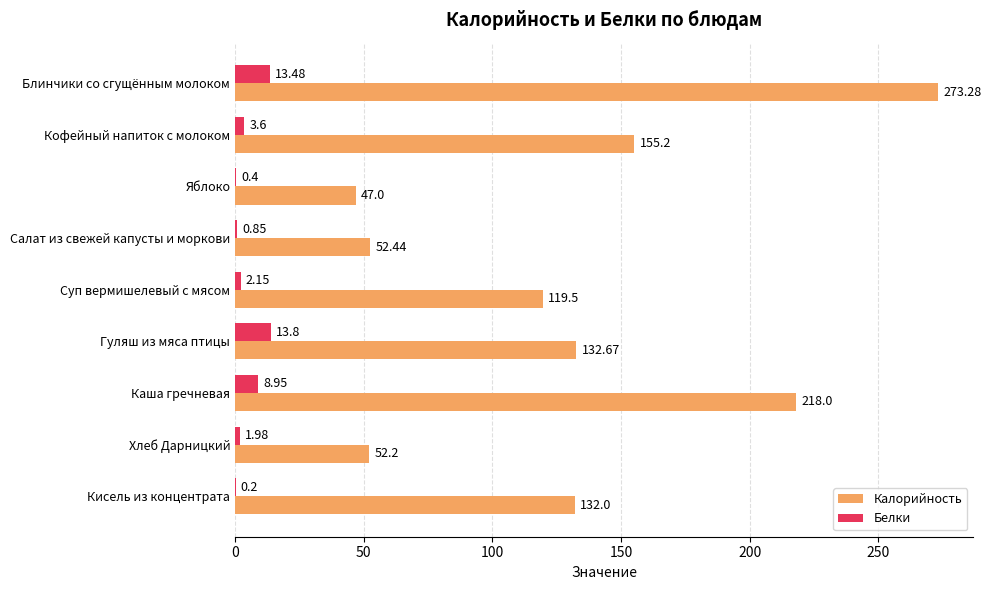

What is the sum of all Калорийность values?

1182.3